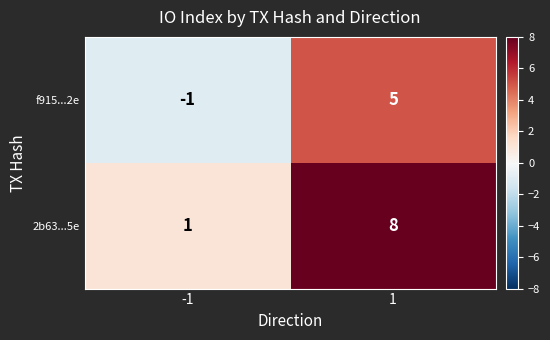

Reading left to right, transcribe all the data shown in this chart.

f915...2e: -1	5
2b63...5e: 1	8